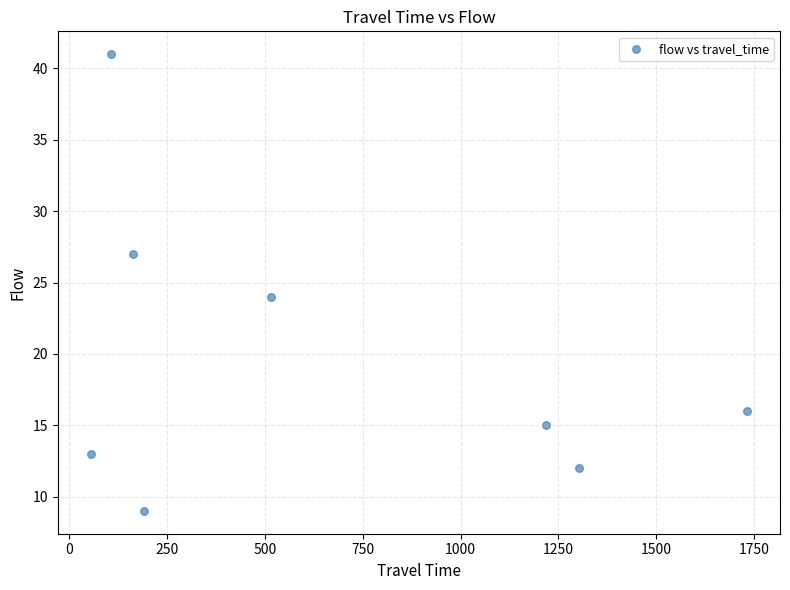

What Y value in the scatter plot is closest to 25?

24